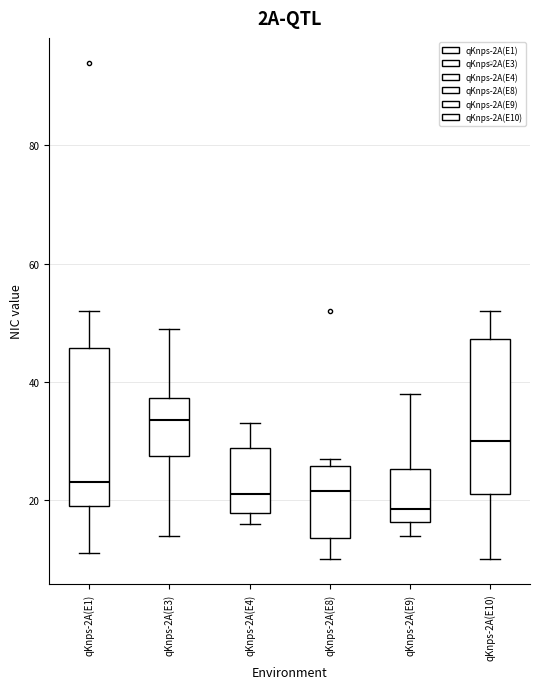

Reading left to right, read every box against the y-axis: the position of its median line, the range the box covers, and the ends of its whiskers. The values are not printed on the chart, so give them approximately, as read against the axis.

qKnps-2A(E1): median 24, box 20 to 46, whiskers 12 to 52
qKnps-2A(E3): median 34, box 28 to 38, whiskers 14 to 50
qKnps-2A(E4): median 22, box 18 to 28, whiskers 16 to 34
qKnps-2A(E8): median 22, box 14 to 26, whiskers 10 to 28
qKnps-2A(E9): median 18, box 16 to 26, whiskers 14 to 38
qKnps-2A(E10): median 30, box 22 to 48, whiskers 10 to 52